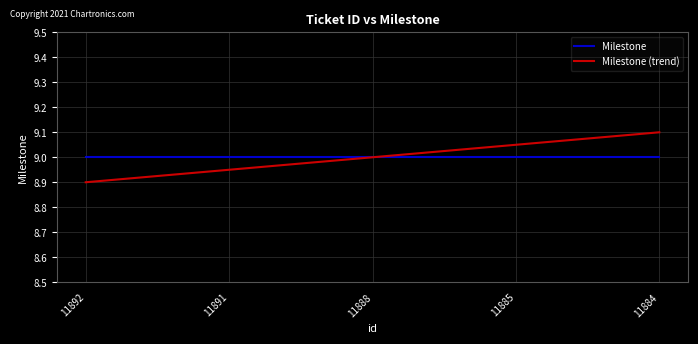

Which series has the largest range (max minus min)?

Milestone (trend)